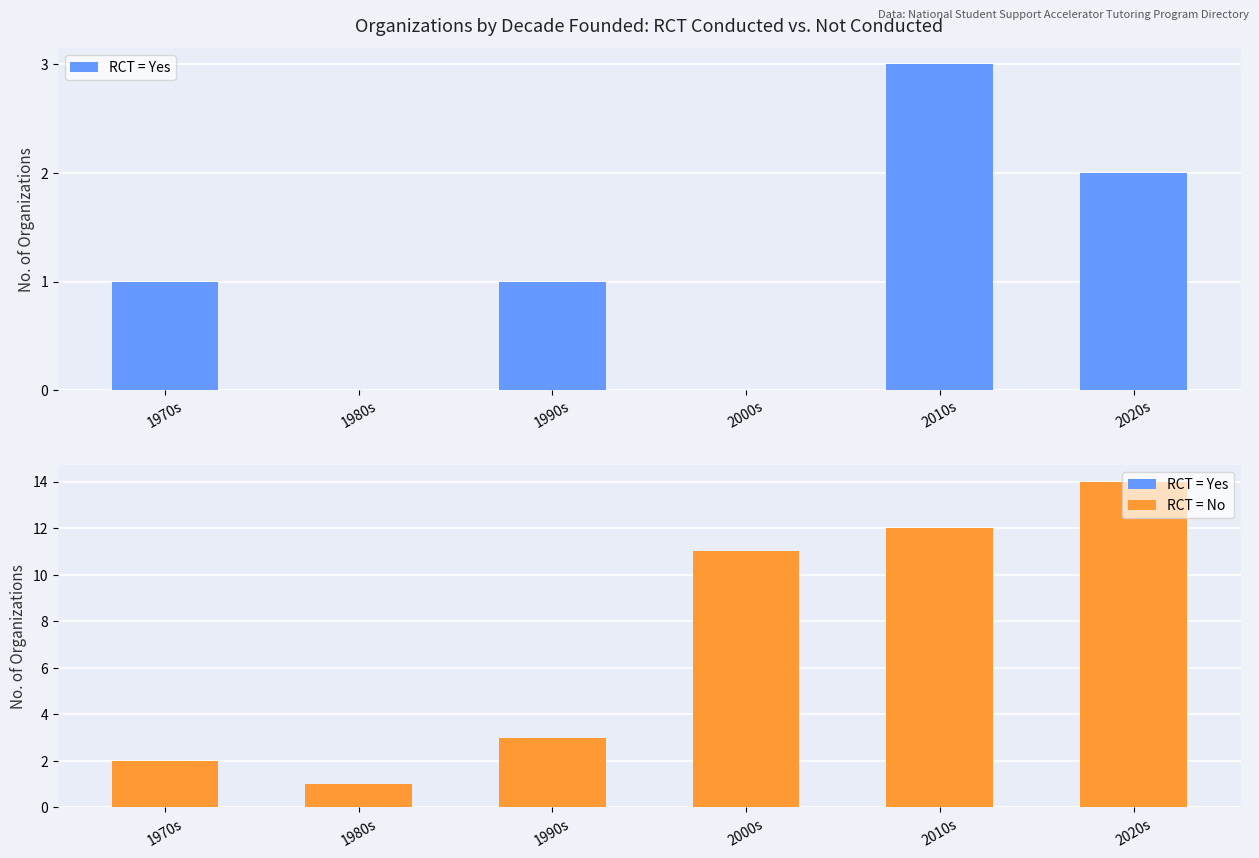

What is the average value of the RCT = No series?

7